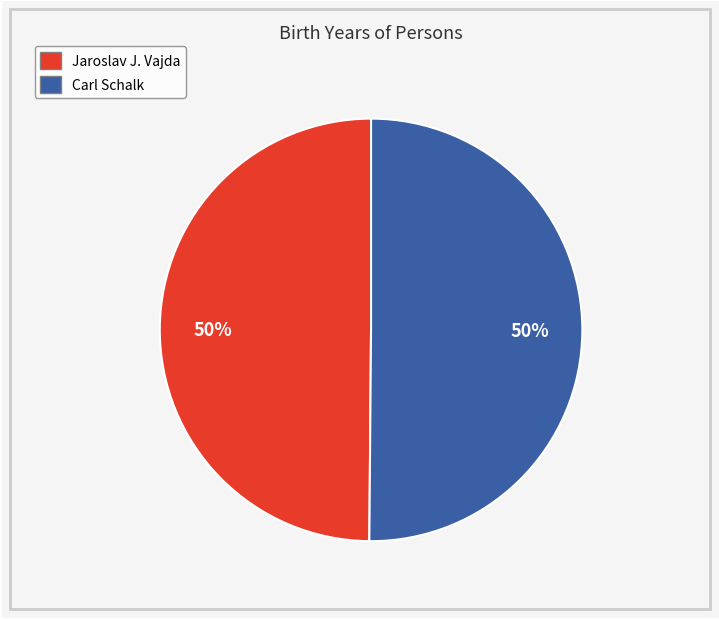

The Jaroslav J. Vajda slice represents 57% of the pie. True or false?

False